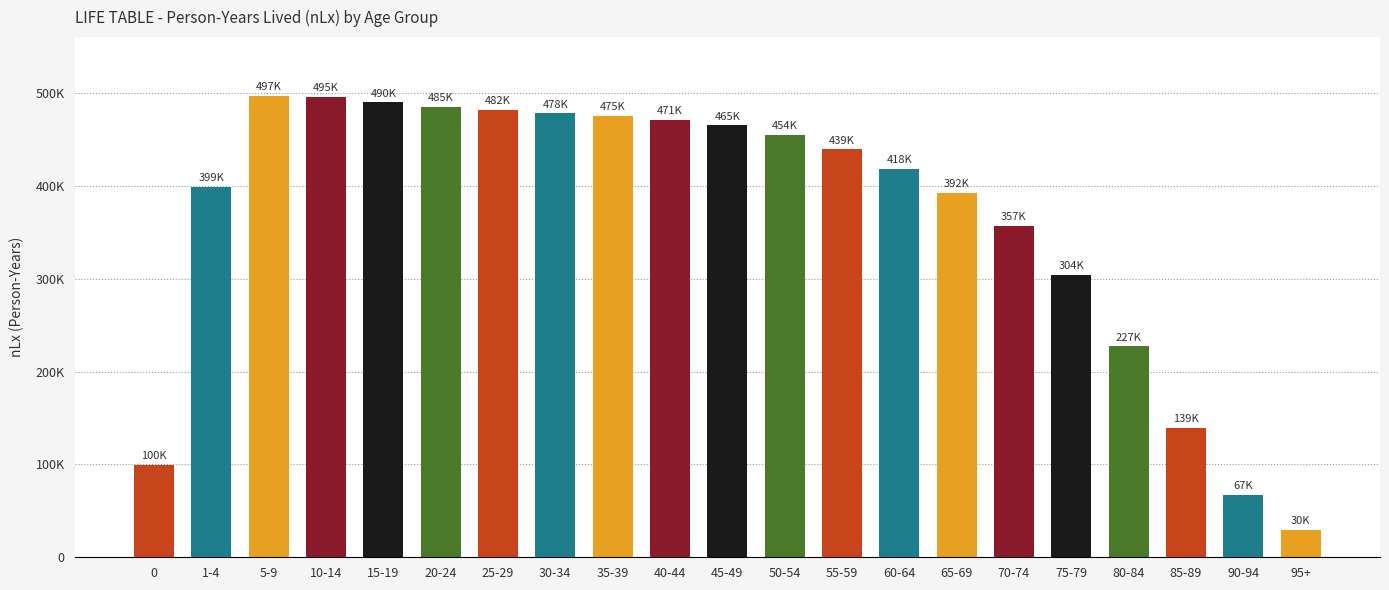

Which category has the lowest value across all series?

95+